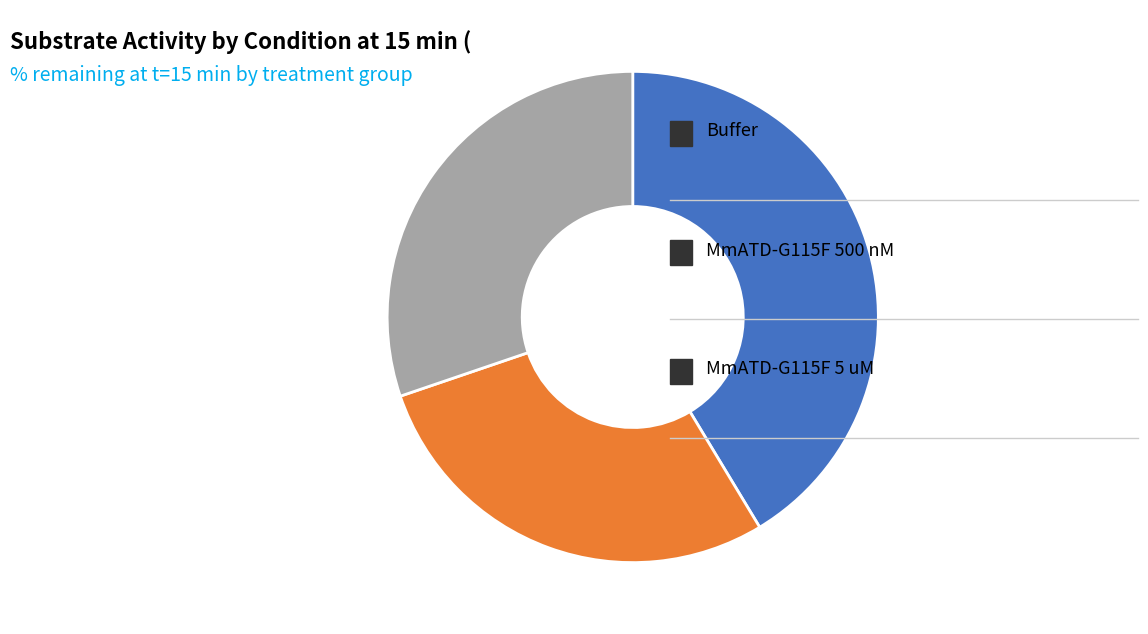

Is there any slice that represents more than half of the pie?

No